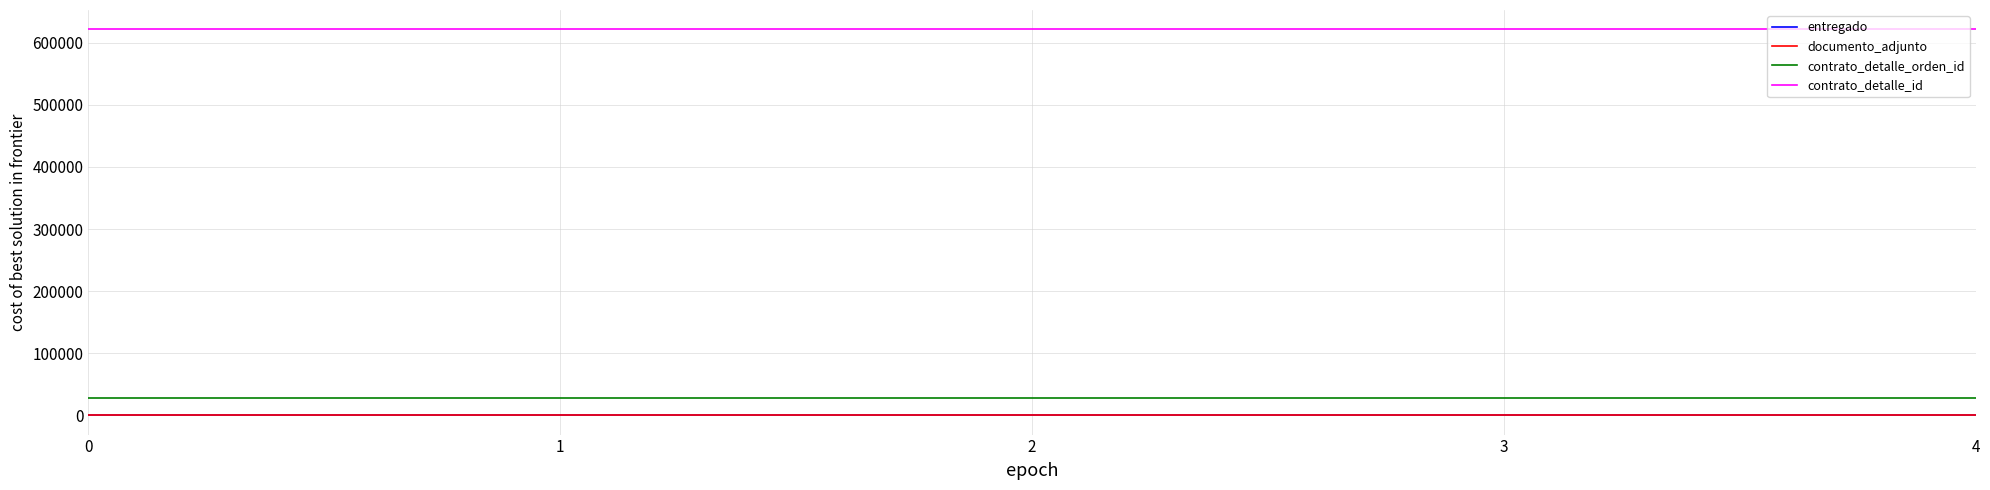

Does the chart display data point markers on the line(s)?

No